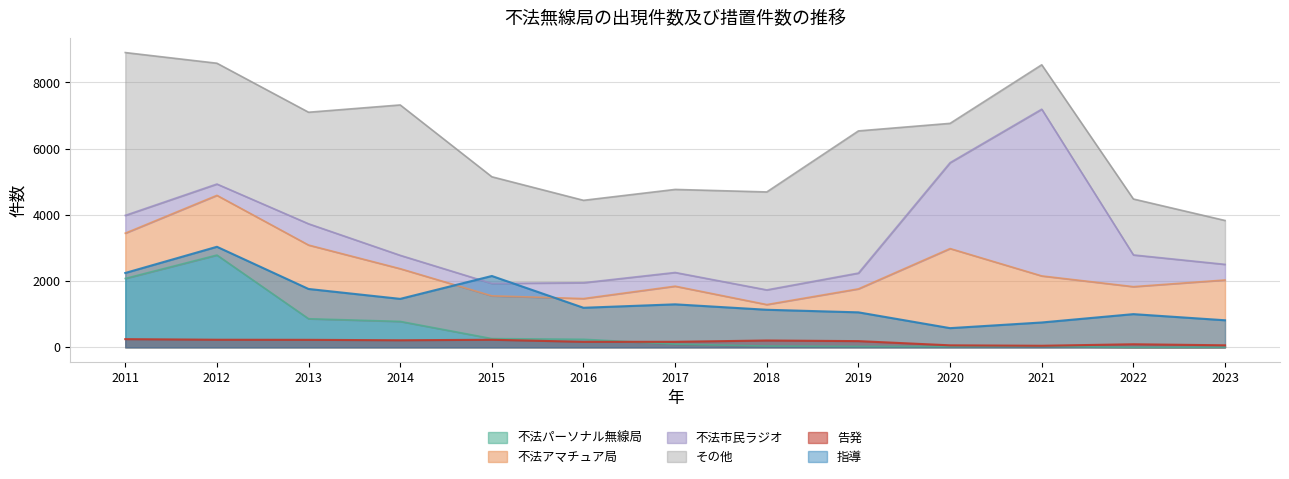

In 告発, how many points are higher than both neighbors (excluding endpoints)?

3